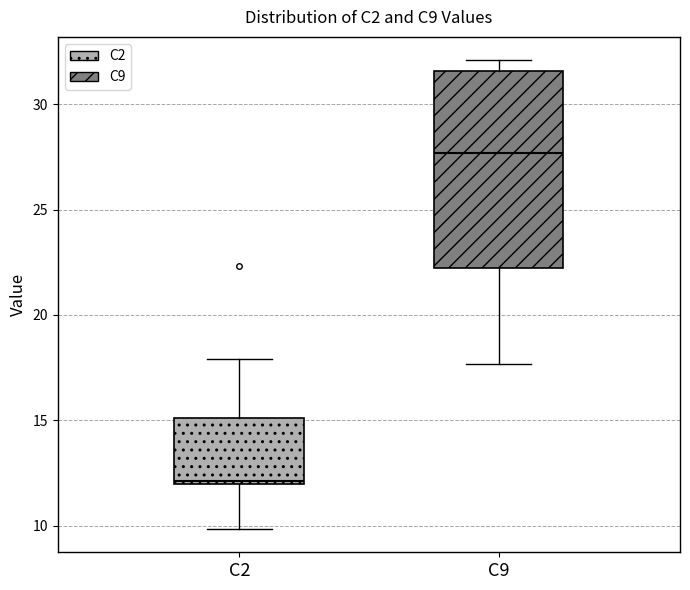

Which box is the tallest, from its lower edge to its upper edge?

C9